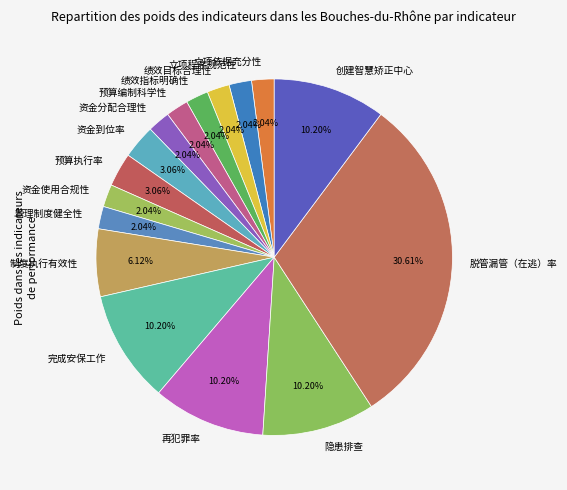

Does any single category account for the majority?

No